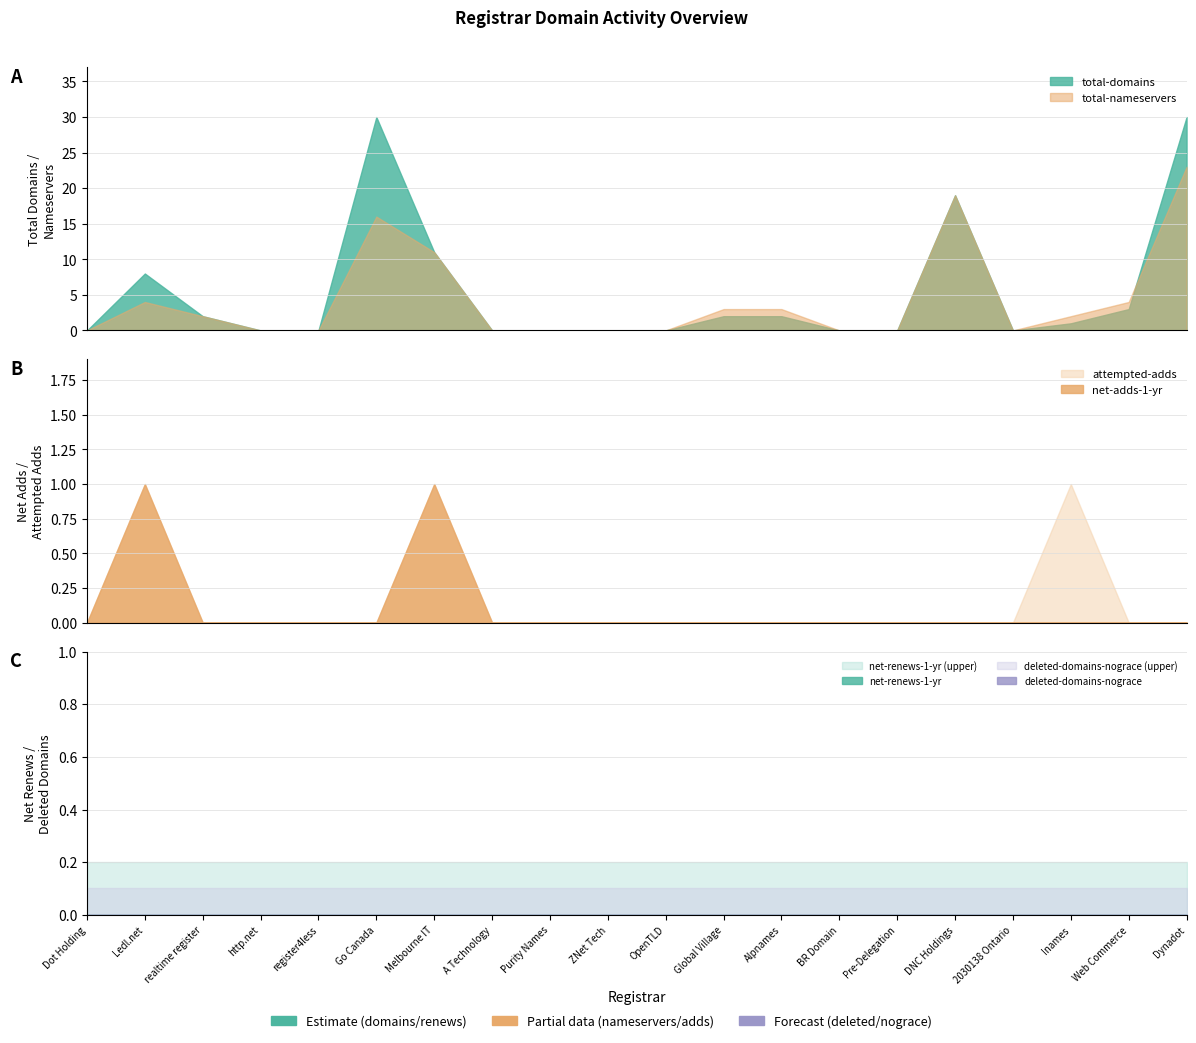

True or false: attempted-adds and total-nameservers intersect in this chart.

False